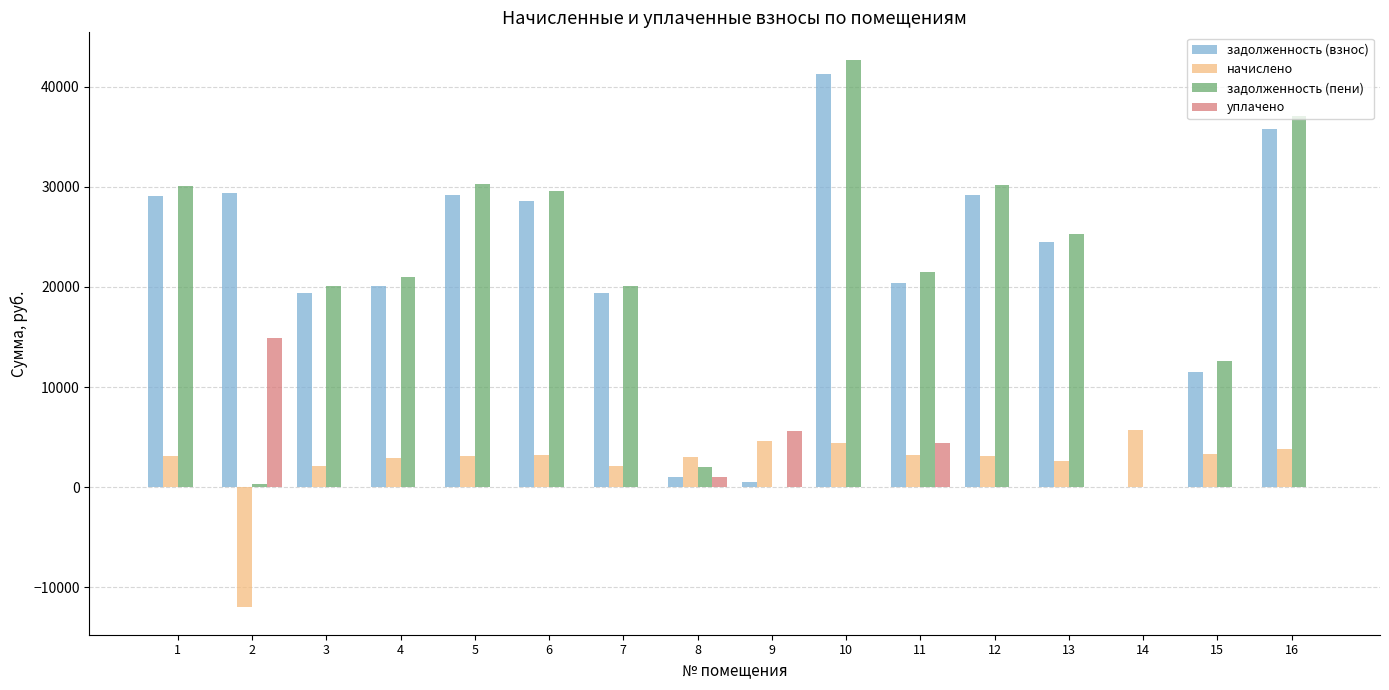

Are the bars horizontal?

No